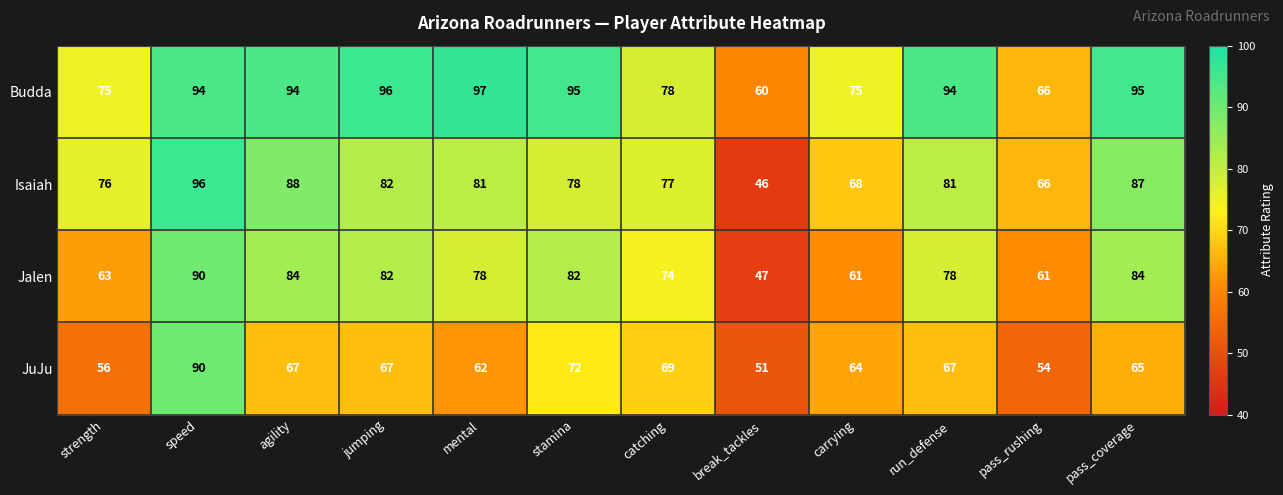

What is the difference between the maximum and second lowest values in the Isaiah series?

30